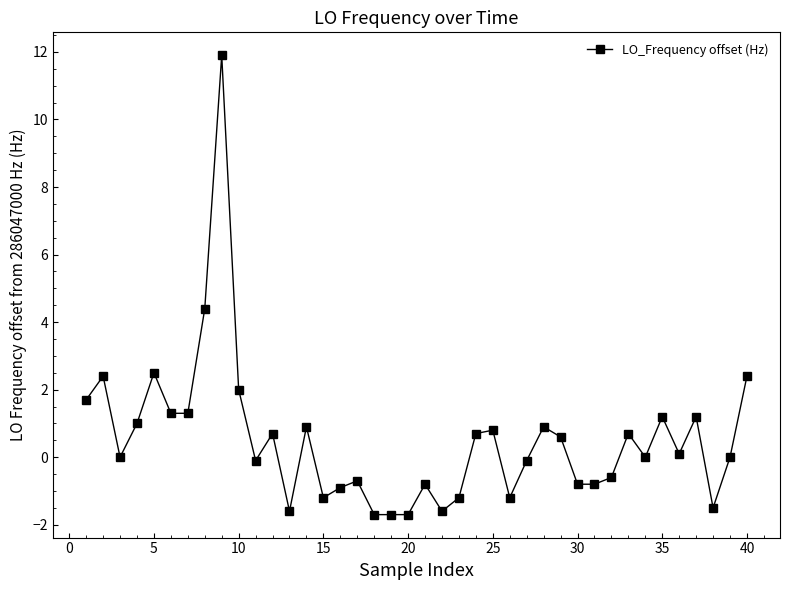

What is the minimum value shown in the chart?

-1.7